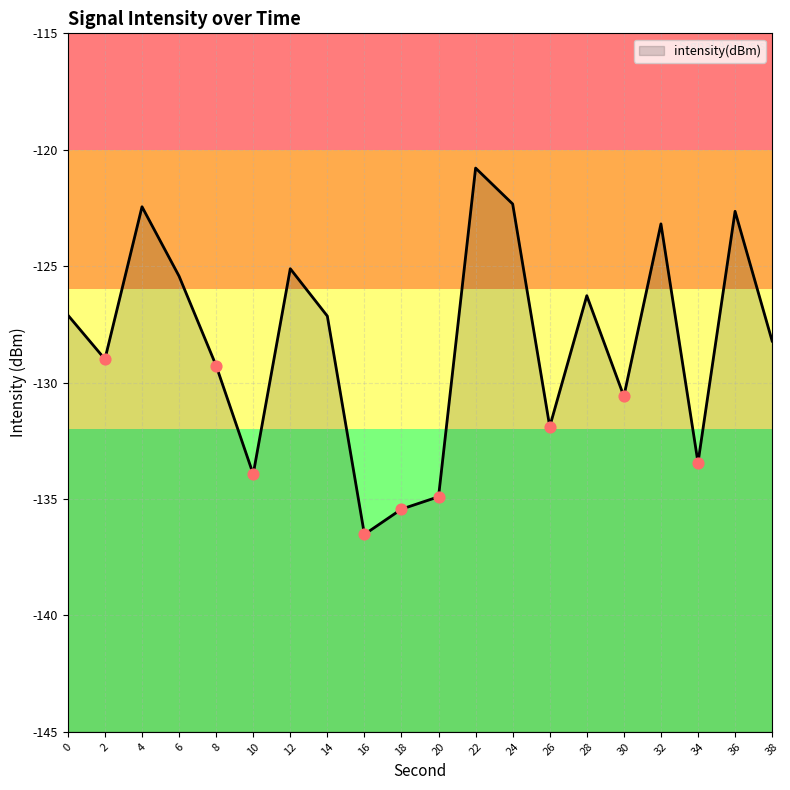

Between 6 and 4, which is larger?

4